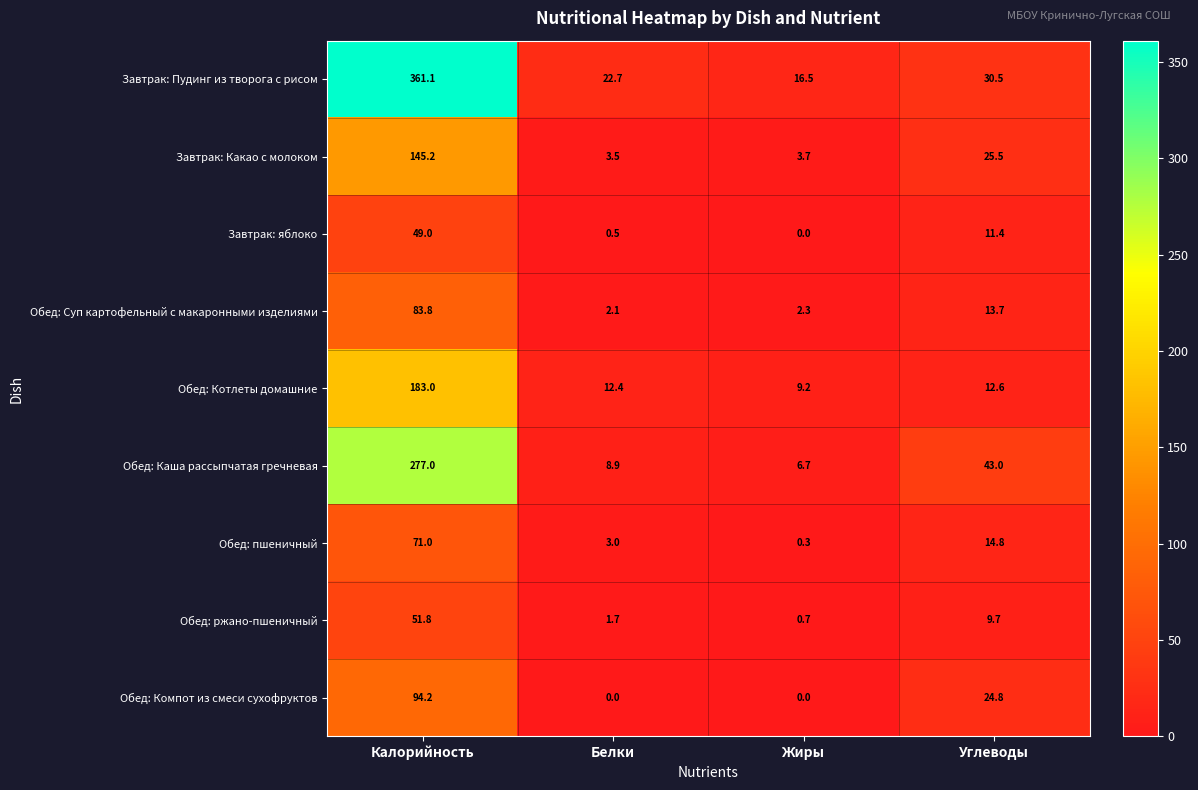

What is the sum of the Обед: Компот из смеси сухофруктов values at Калорийность and Жиры?

94.2